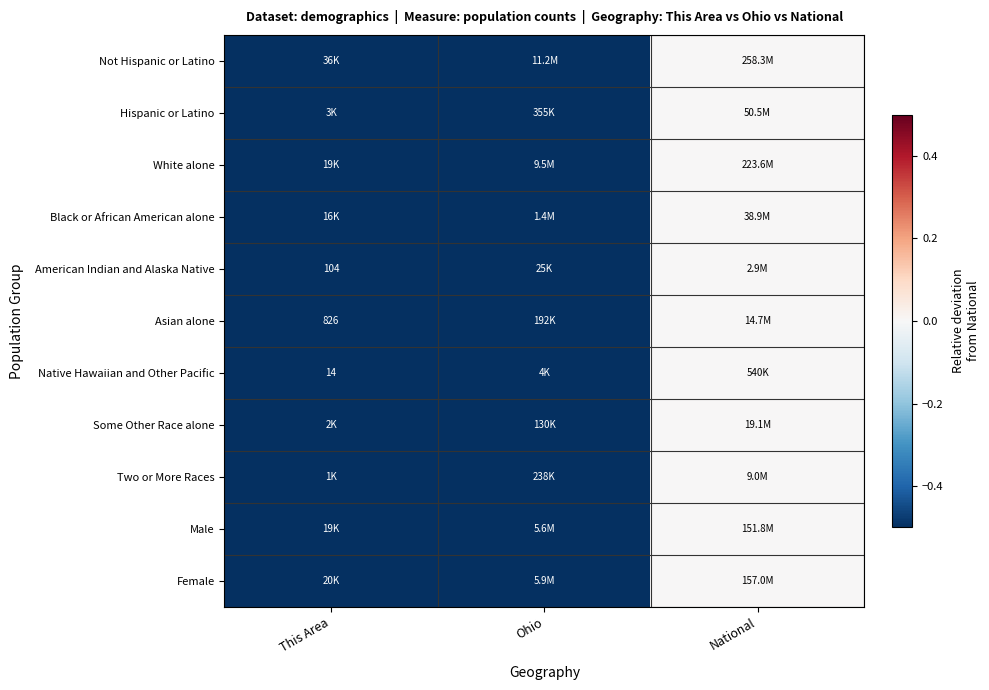

At which label is American Indian and Alaska Native closest to 0?

National